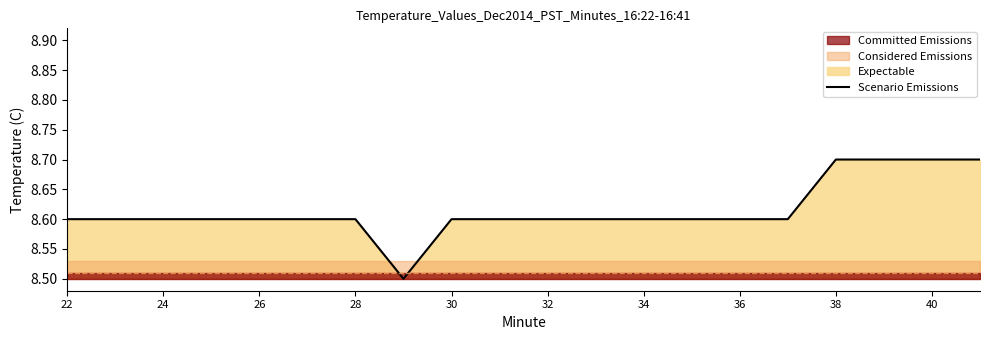

The value of Scenario Emissions at 34 is 15.1. True or false?

False